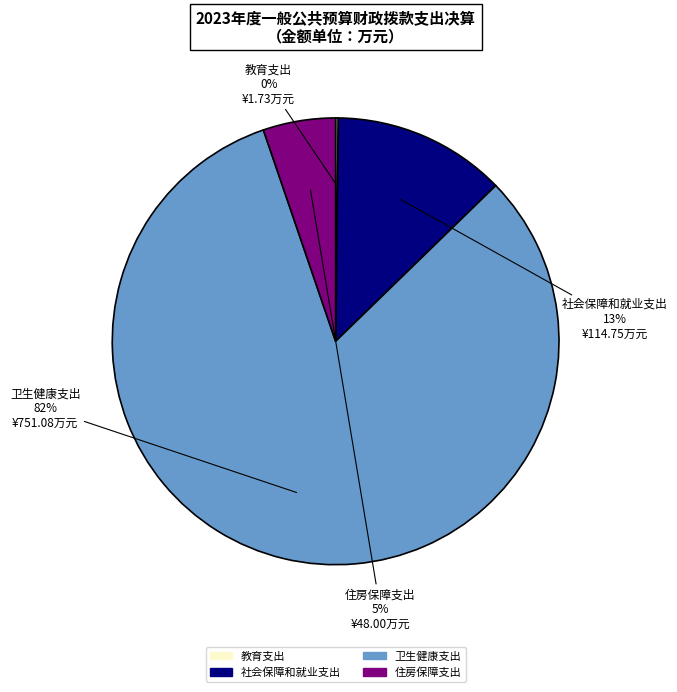

Do 住房保障支出 and 卫生健康支出 together represent more than half of the pie?

Yes